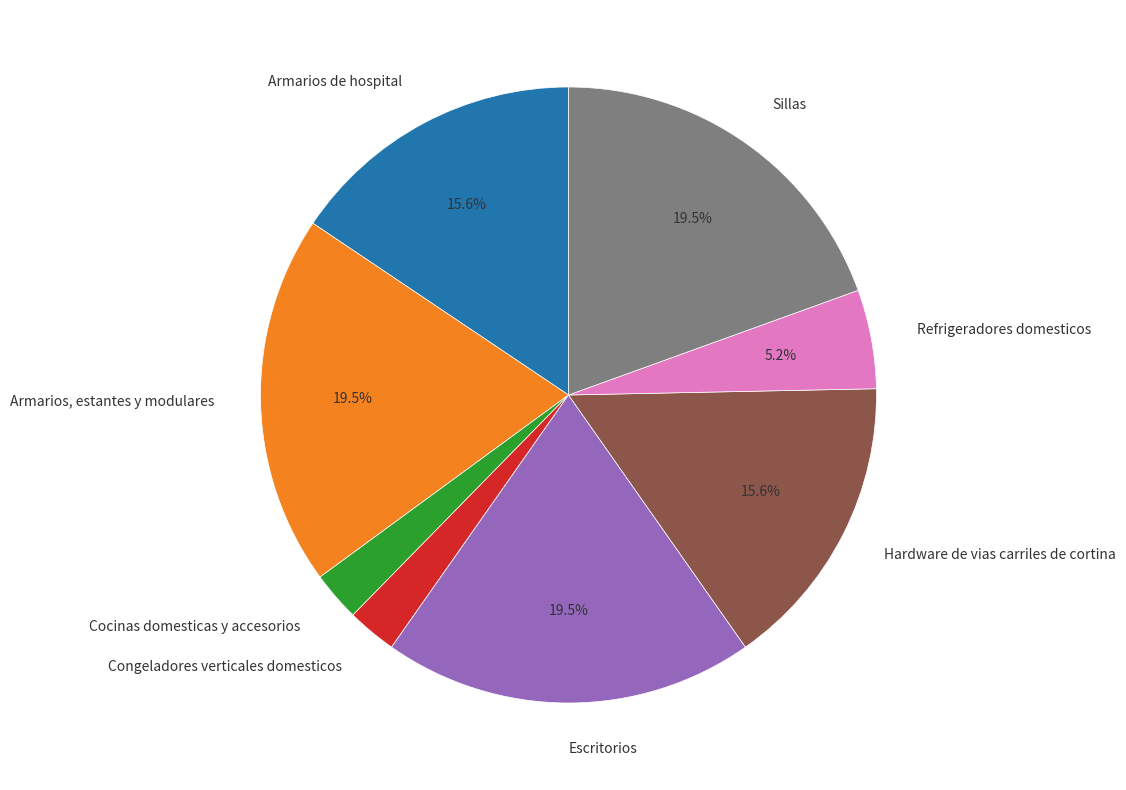

What is the ratio of the value at Refrigeradores domesticos to the value at Sillas?

0.3